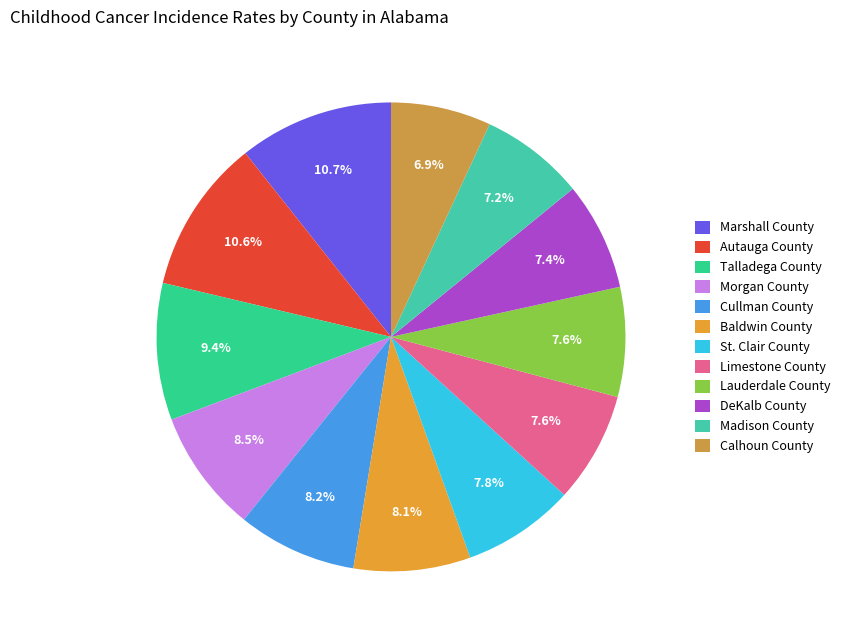

Is DeKalb County the majority of the pie?

No